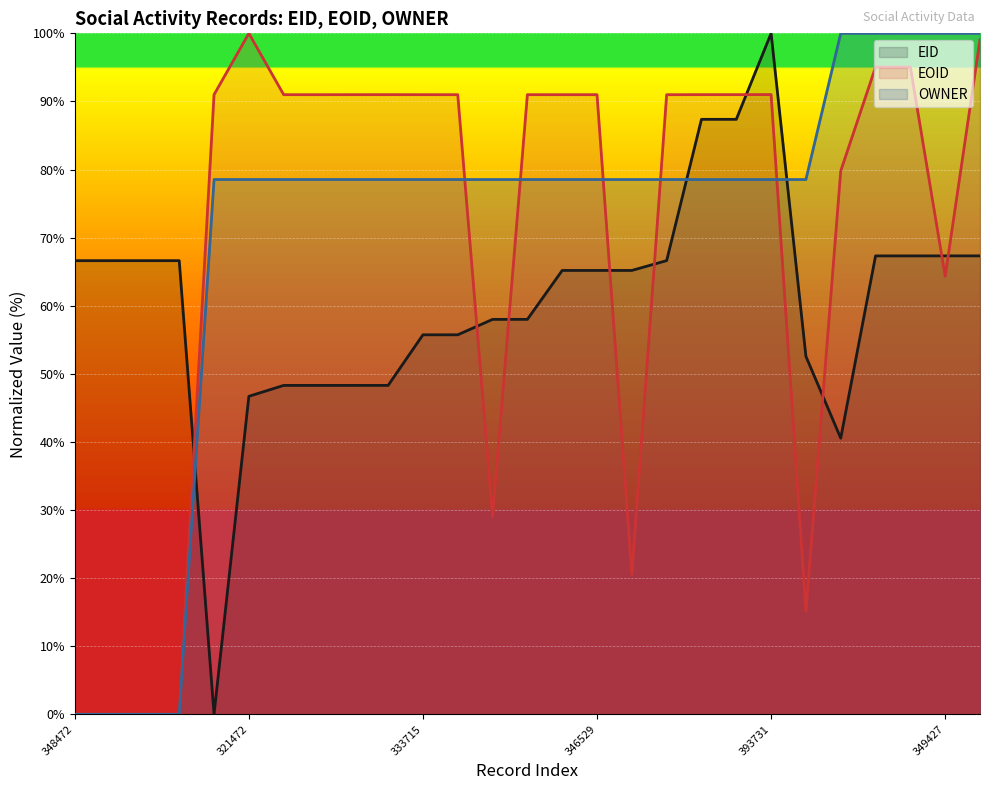

What is the label of the 9th point from the left?

323642